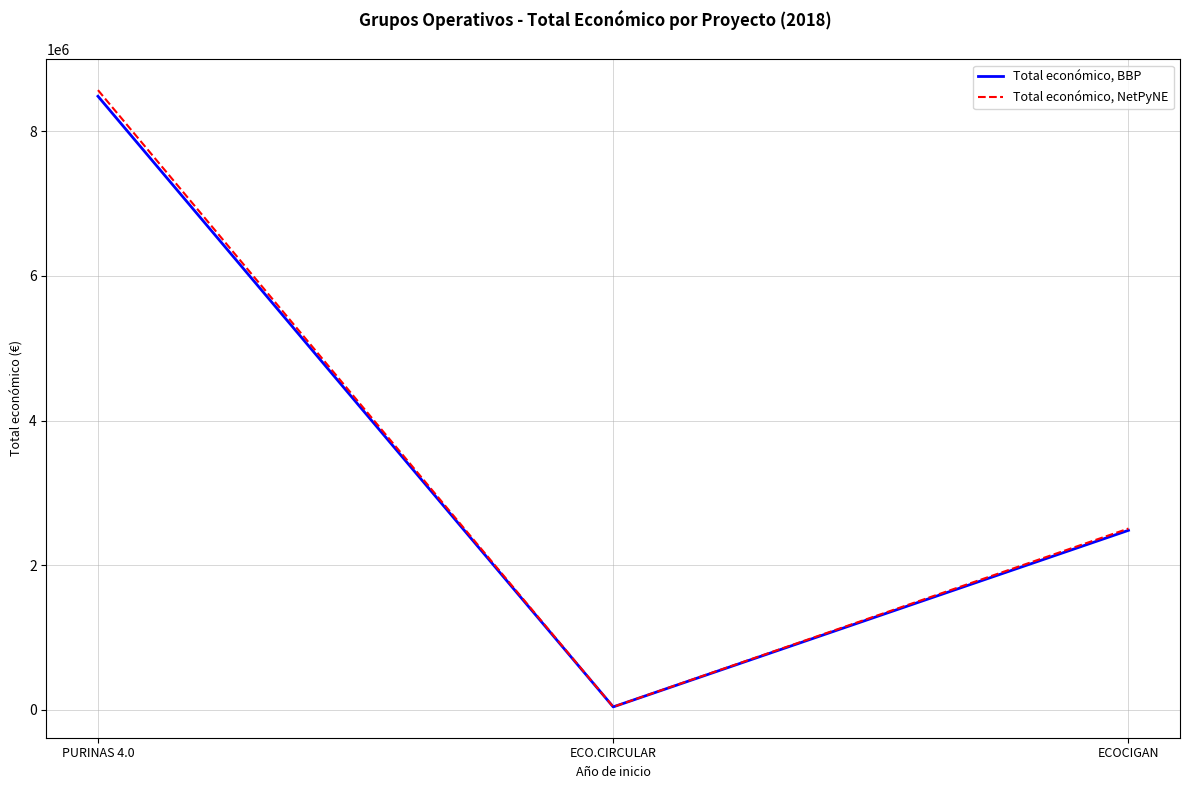

The value of Total económico, BBP at PURINAS 4.0 is 8484999.0. True or false?

True